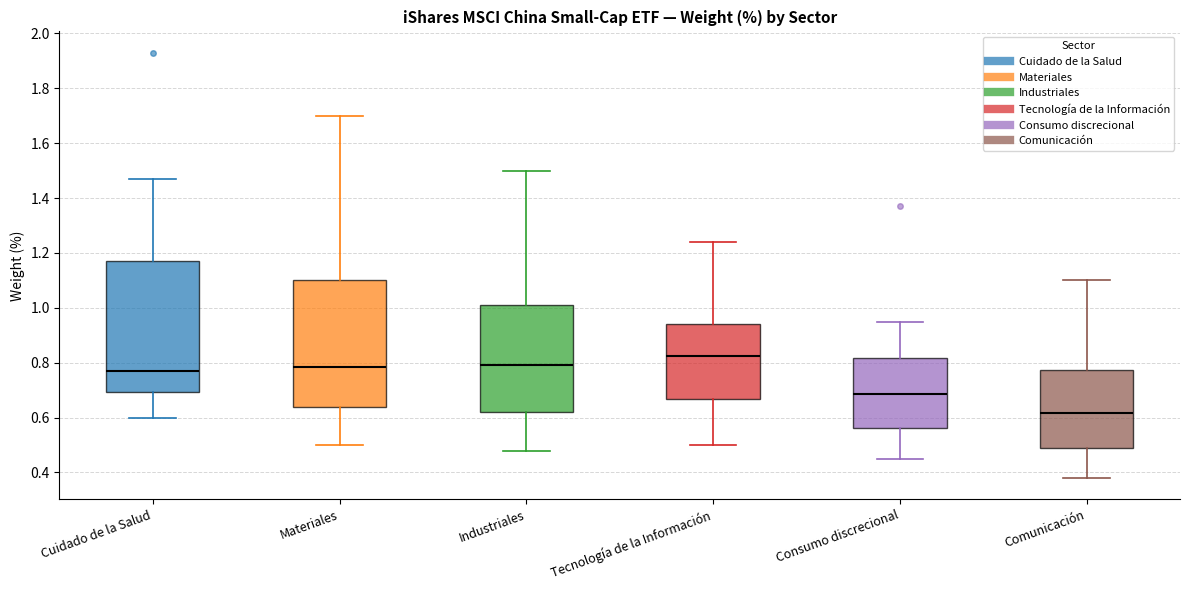

Reading left to right, read every box against the y-axis: the position of its median line, the range the box covers, and the ends of its whiskers. The values are not printed on the chart, so give them approximately, as read against the axis.

Cuidado de la Salud: median 0.78, box 0.70 to 1.18, whiskers 0.60 to 1.48
Materiales: median 0.78, box 0.64 to 1.10, whiskers 0.50 to 1.70
Industriales: median 0.80, box 0.62 to 1.02, whiskers 0.48 to 1.50
Tecnología de la Información: median 0.82, box 0.66 to 0.94, whiskers 0.50 to 1.24
Consumo discrecional: median 0.68, box 0.56 to 0.82, whiskers 0.46 to 0.96
Comunicación: median 0.62, box 0.50 to 0.78, whiskers 0.38 to 1.10